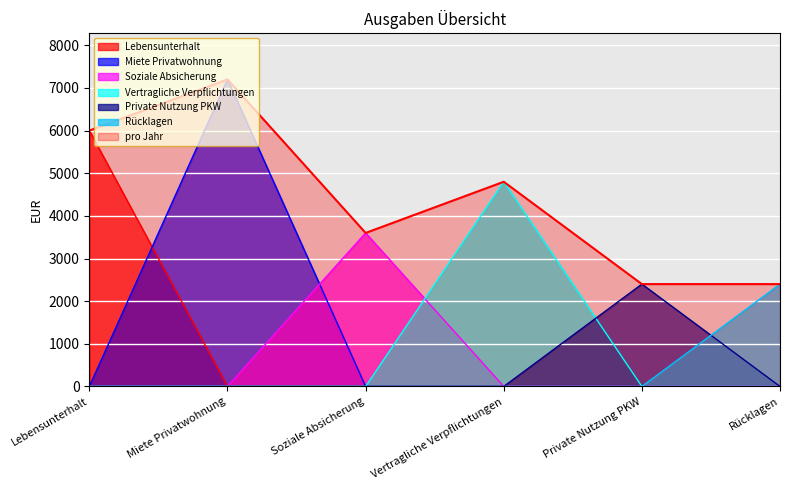

What is the label of the 2nd point from the left?

Miete Privatwohnung